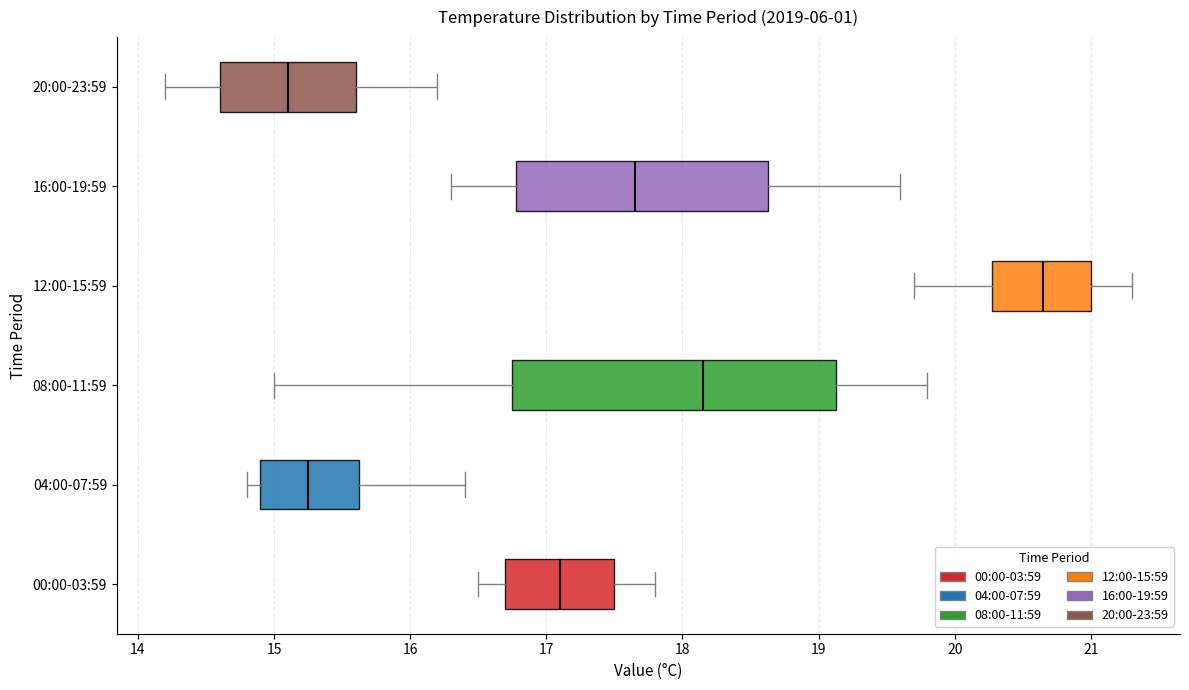

Reading bottom to top, transcribe this box plot: for each box, give where its median line is, the range the box spans, and where its two whiskers end, as read against the x-axis. The values are not printed on the chart, so give them approximately, as read against the axis.

00:00-03:59: median 17.1, box 16.7 to 17.5, whiskers 16.5 to 17.8
04:00-07:59: median 15.3, box 14.9 to 15.6, whiskers 14.8 to 16.4
08:00-11:59: median 18.2, box 16.8 to 19.1, whiskers 15.0 to 19.8
12:00-15:59: median 20.7, box 20.3 to 21.0, whiskers 19.7 to 21.3
16:00-19:59: median 17.7, box 16.8 to 18.6, whiskers 16.3 to 19.6
20:00-23:59: median 15.1, box 14.6 to 15.6, whiskers 14.2 to 16.2